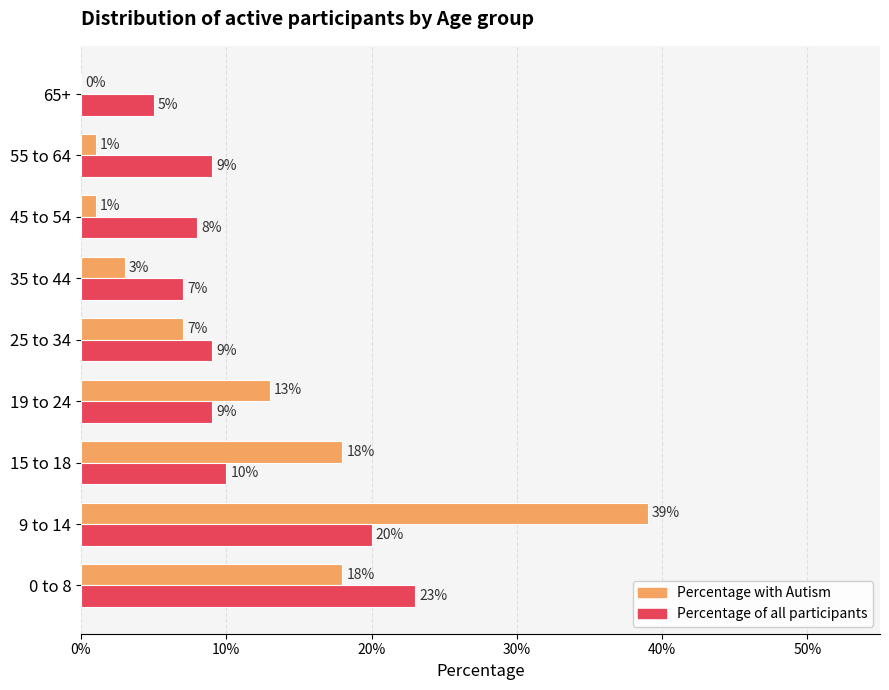

What is the average value of the Percentage of all participants series?

0.1